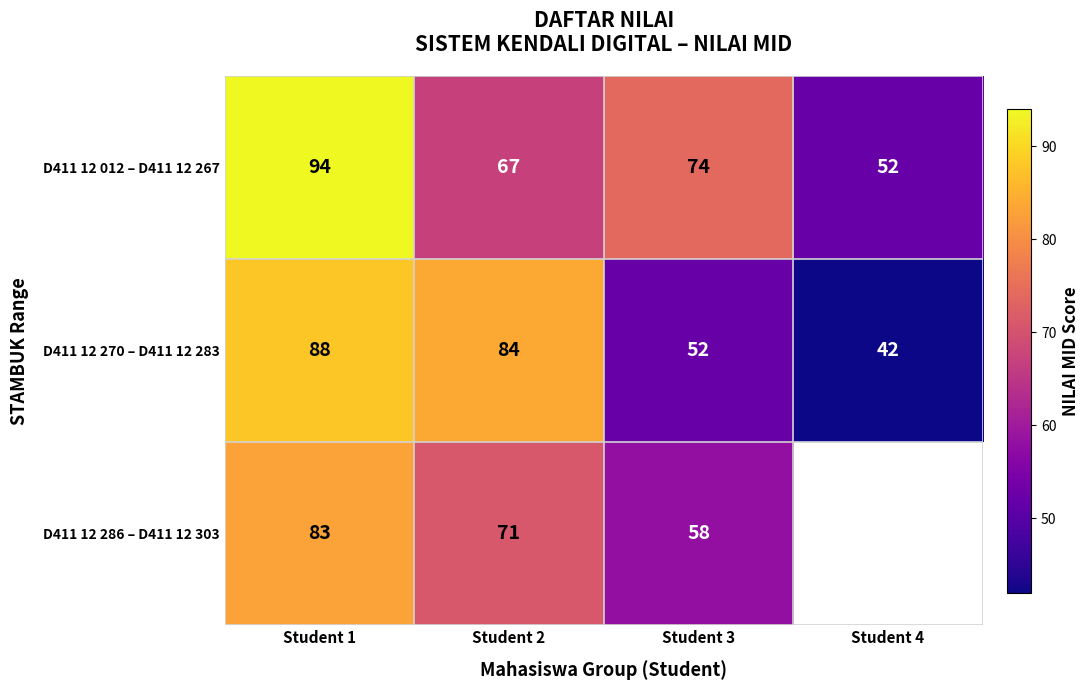

The D411 12 270 – D411 12 283 series shows 24.0 at Student 4. True or false?

False